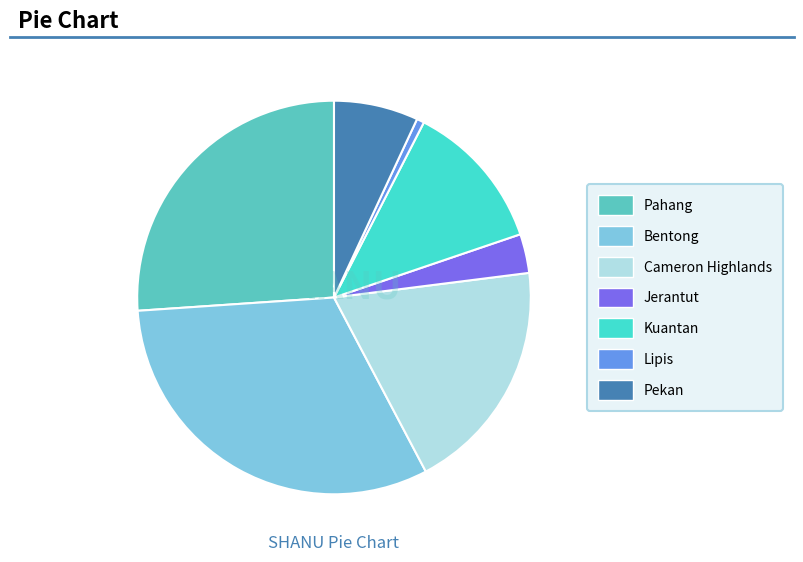

True or false: Jerantut accounts for 1% of the total.

False